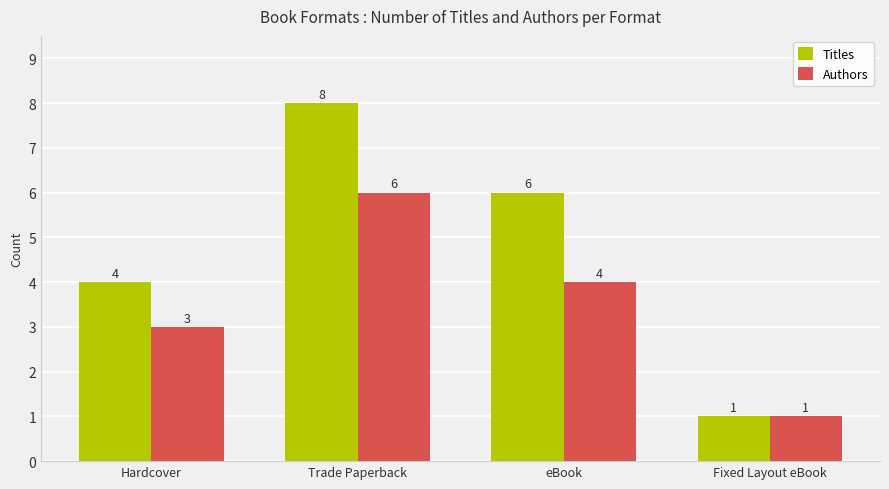

Reading right to left, what are all the values shown in this chart?

Titles: Fixed Layout eBook=1	eBook=6	Trade Paperback=8	Hardcover=4
Authors: Fixed Layout eBook=1	eBook=4	Trade Paperback=6	Hardcover=3